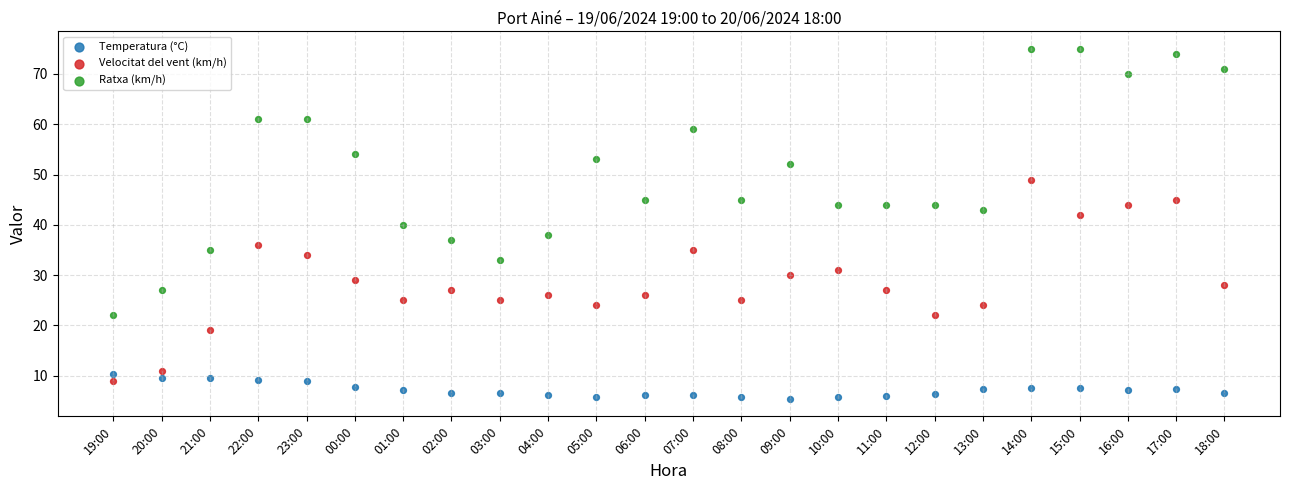

Which series reaches the maximum Y coordinate?

Ratxa (km/h)